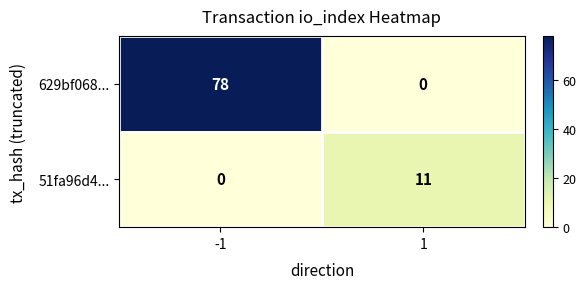

Read the 629bf068... value at -1.

78